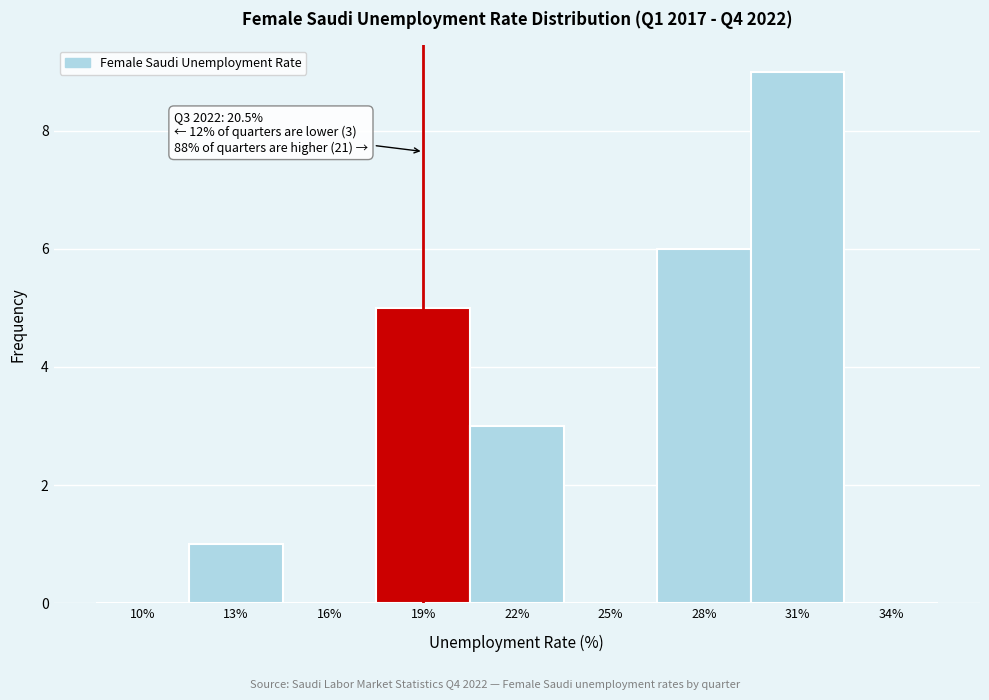

Reading left to right, what are all the values shown in this chart?

10%=0	13%=1	16%=0	19%=5	22%=3	25%=0	28%=6	31%=9	34%=0